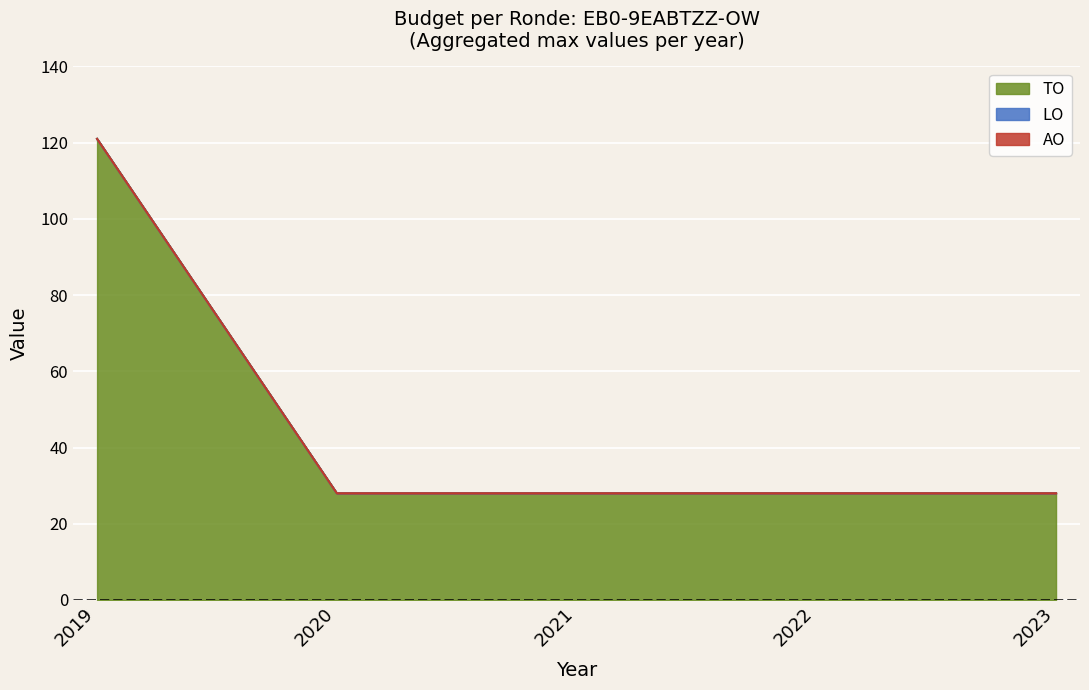

Rank the series by their maximum value, from highest to lowest.

TO, LO, AO